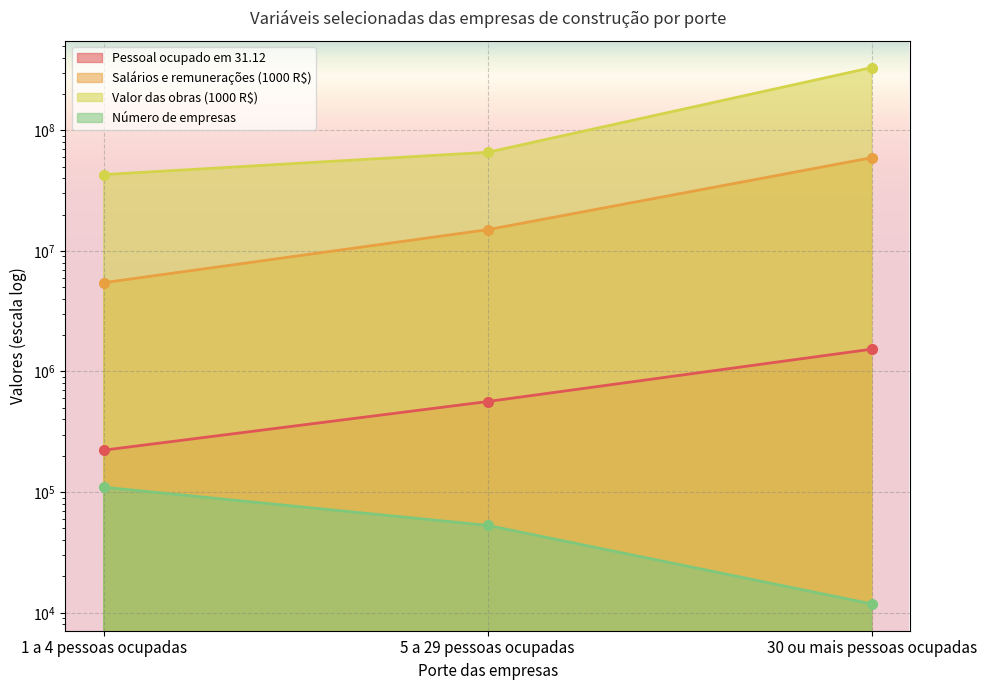

What is the label of the 3rd point from the left?

30 ou mais pessoas ocupadas